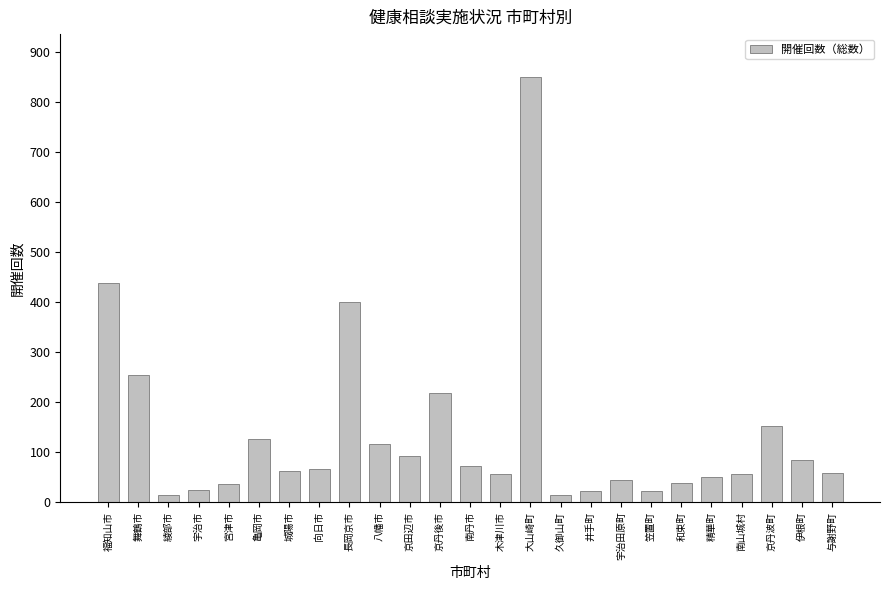

What position from the left is 与謝野町?

25